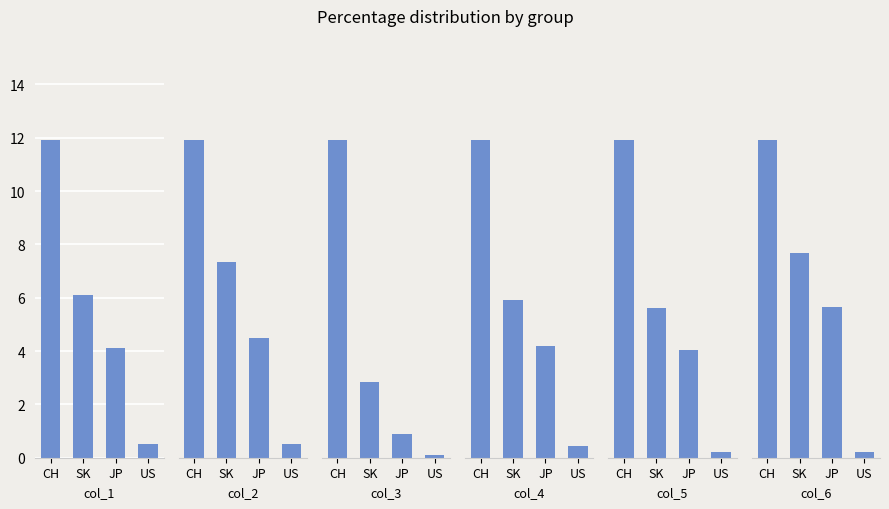

The value of col_4 at SK is 8.2. True or false?

True